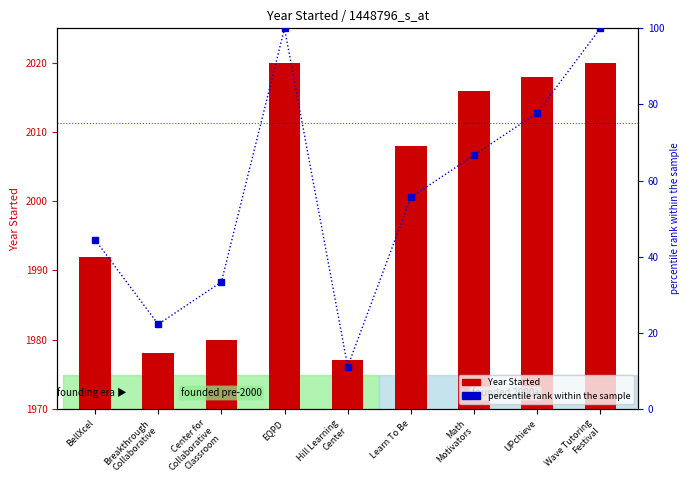

Which series changed the most between Center for
Collaborative
Classroom and Learn To Be?

Year Started